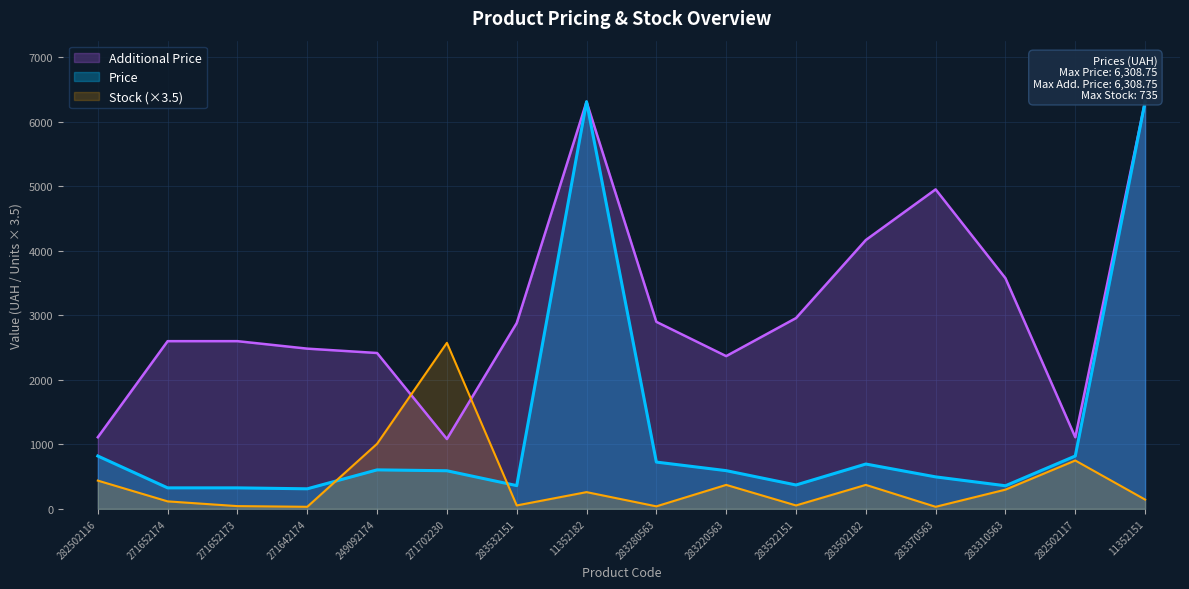

Rank the series by their average value, from lowest to highest.

Stock (×3.5), Price, Additional Price